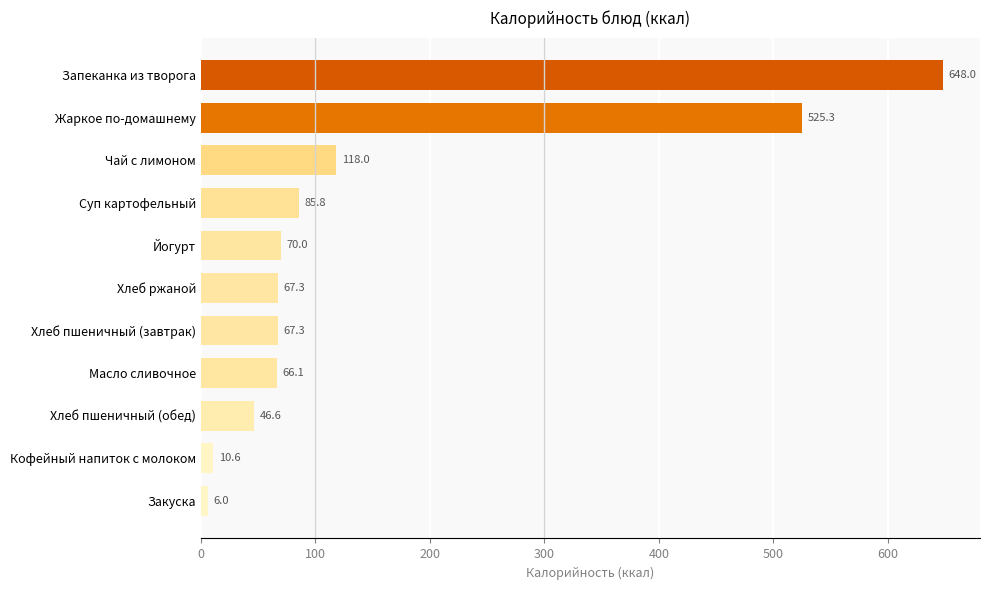

At which label is the value closest to 327?

Жаркое по-домашнему